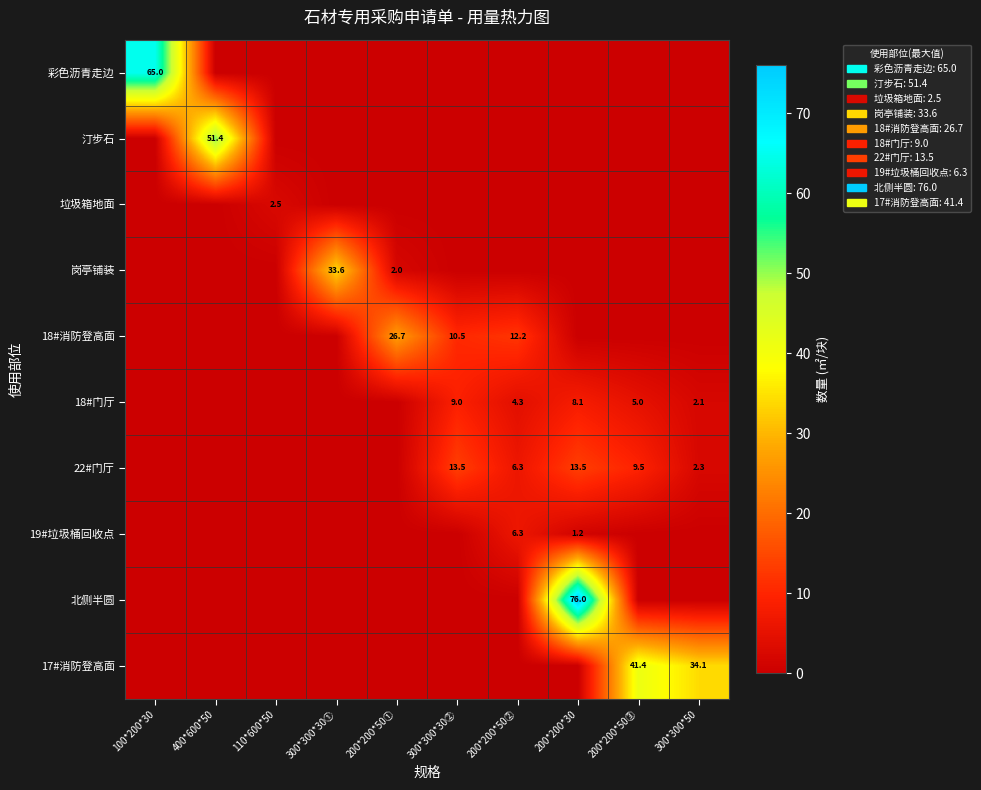

Is it true that 22#门厅 equals 9.5 at 200*200*50③?

True